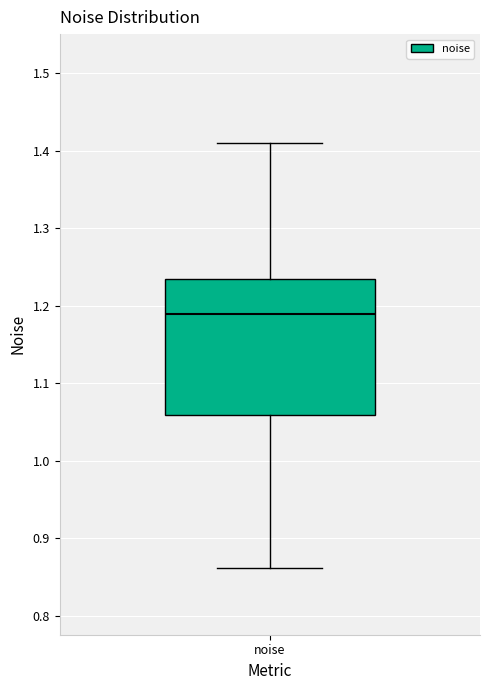

Read this box plot against the y-axis: the position of the median line, the range covered by the box, and the ends of both whiskers. The values are not printed on the chart, so give them approximately, as read against the axis.

median 1.19, box 1.06 to 1.23, whiskers 0.86 to 1.41